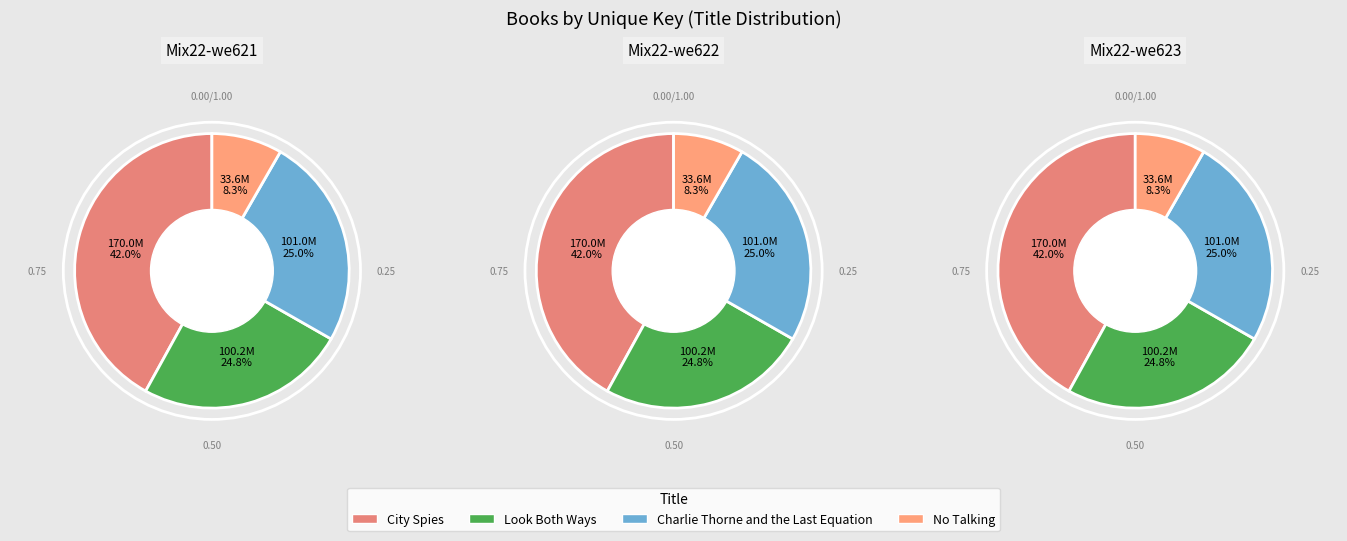

To the nearest percent, what is the combined percentage of No Talking and Look Both Ways?

33%